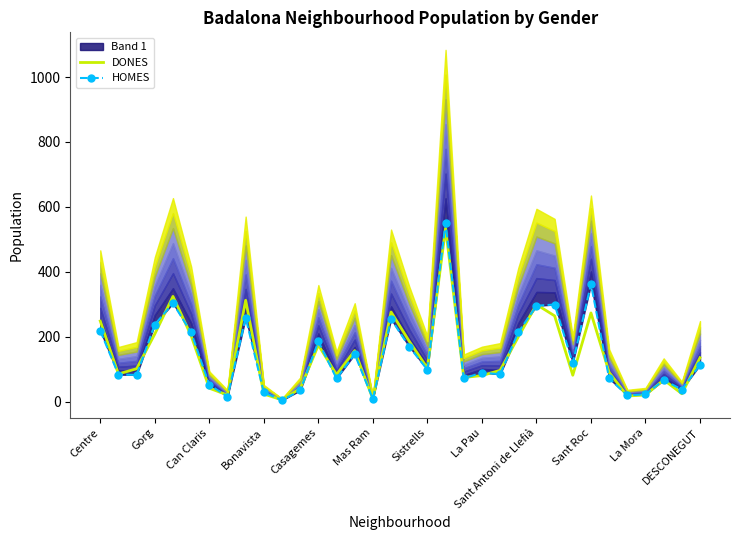

Is it true that DONES equals 32 at DESCONEGUT?

False